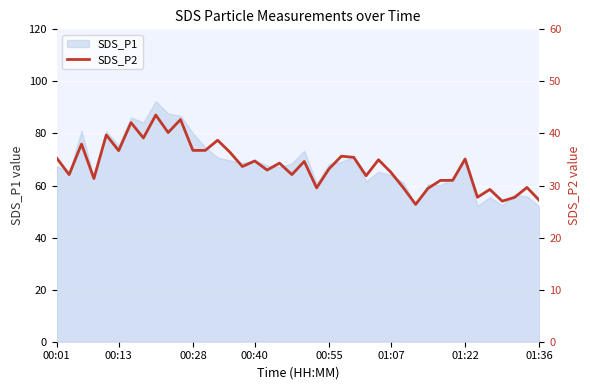

The chart shows a value of 11.6 at 12. True or false?

False